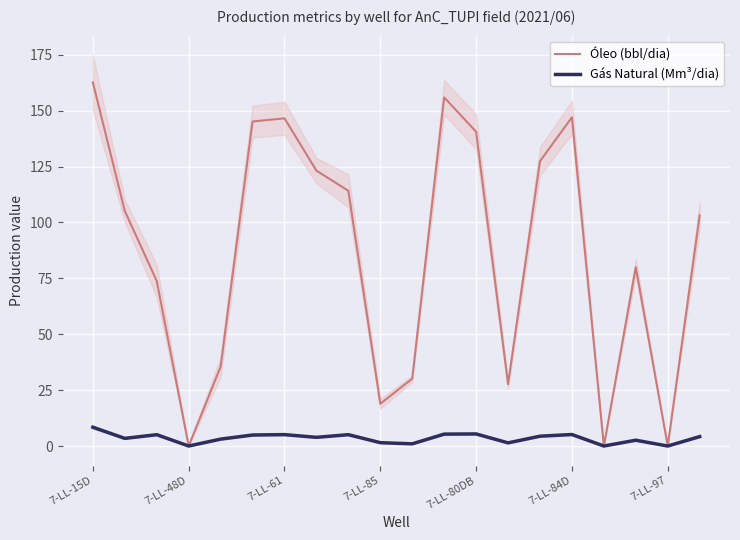

What is the difference between the second highest and minimum values in the Óleo (bbl/dia) series?

155.9